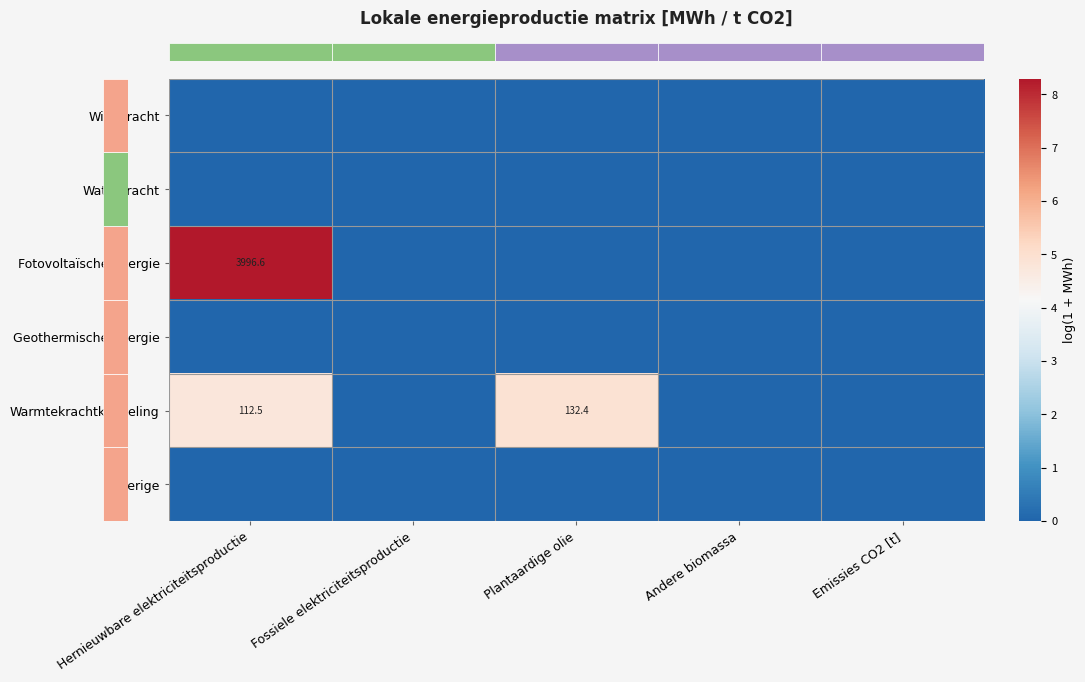

At which category is the sum across all series the highest?

Hernieuwbare elektriciteitsproductie